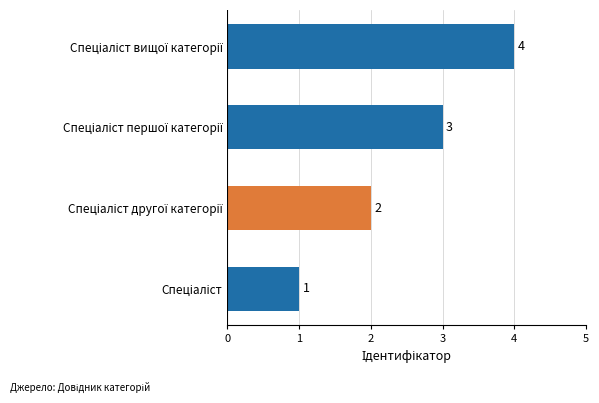

What is the maximum value shown in the chart?

4